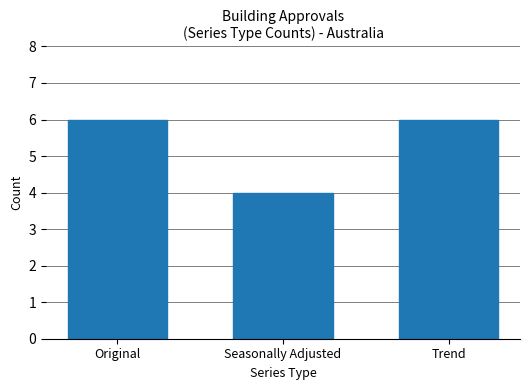

What is the label of the 3rd bar from the right?

Original